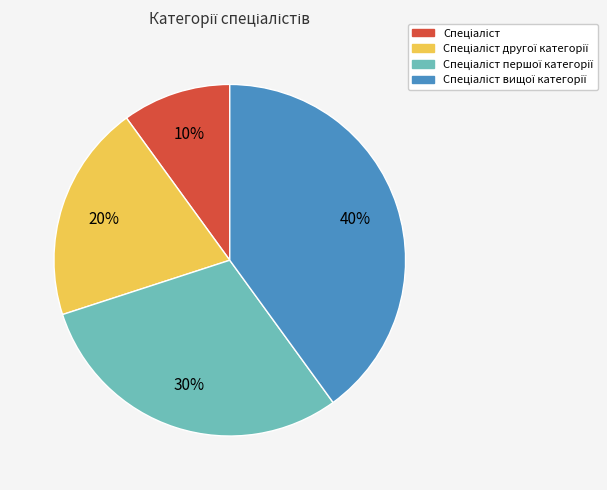

To the nearest percent, what is the difference between the largest and smallest slice percentages?

30%